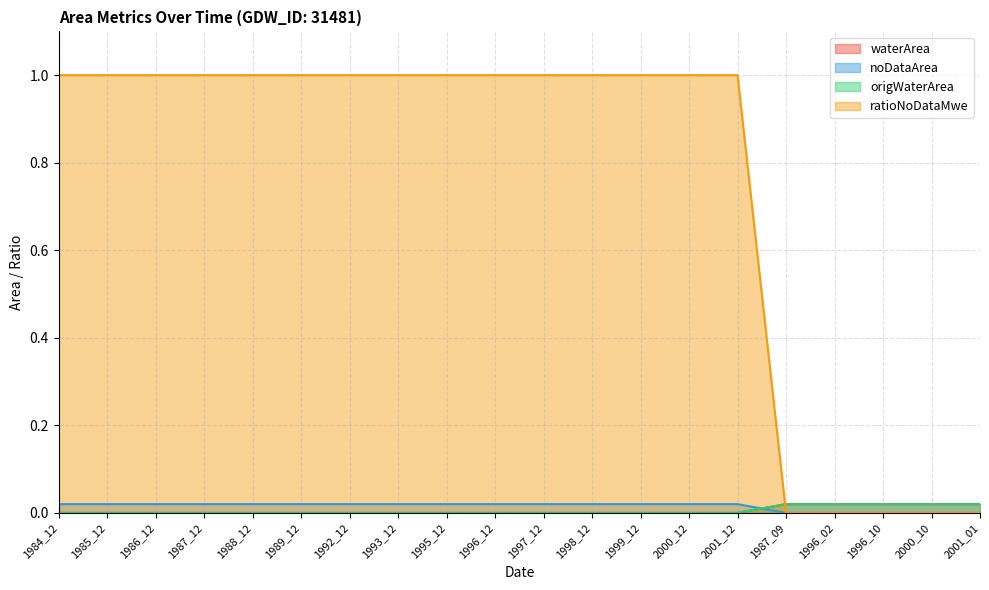

Which series changed the most between 1992_12 and 1997_12?

waterArea